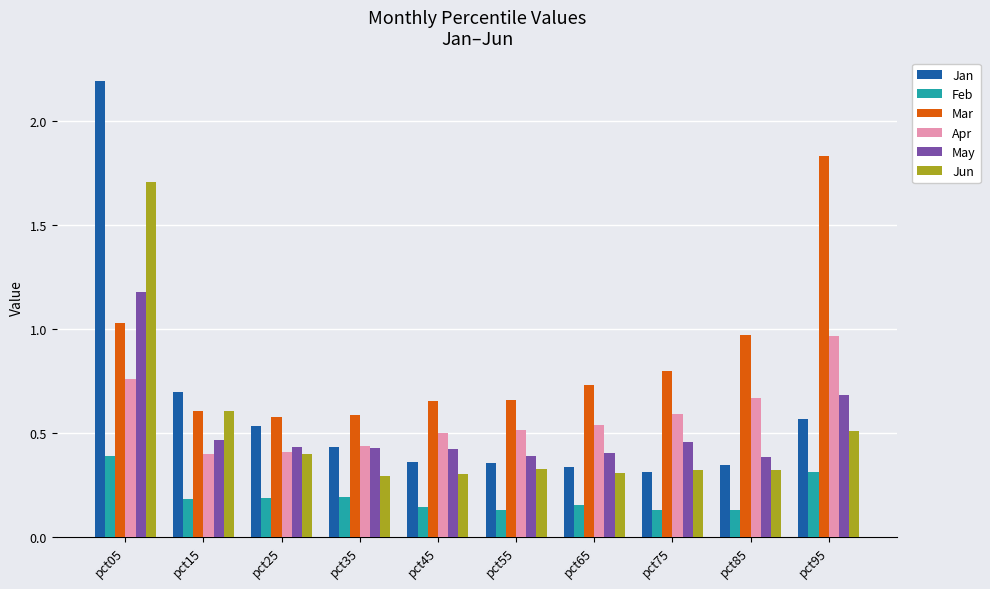

What is the difference between the maximum and minimum values in the Jun series?

1.4